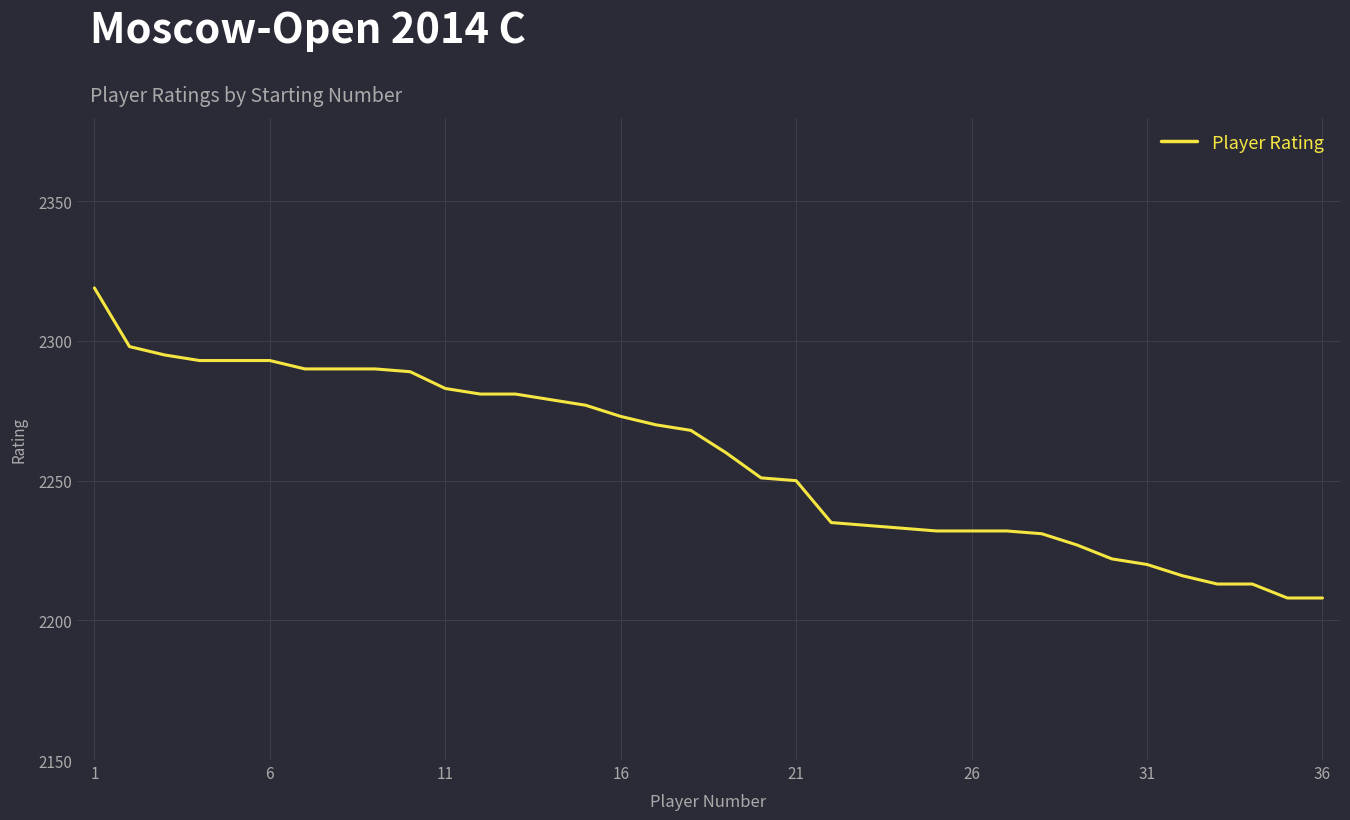

What is the smallest value displayed?

2208